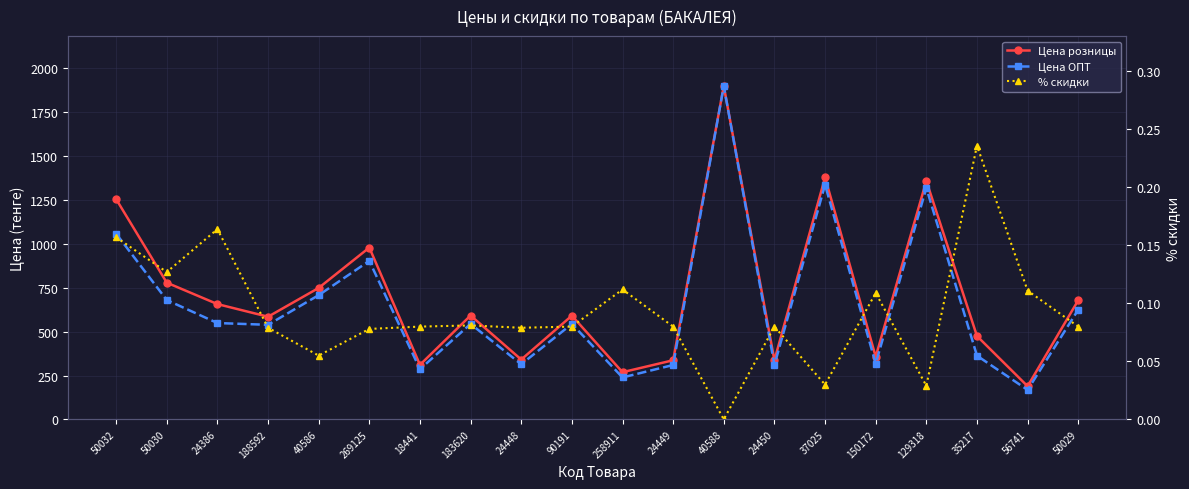

What is the difference between the second highest and second lowest values in the % скидки series?

0.1